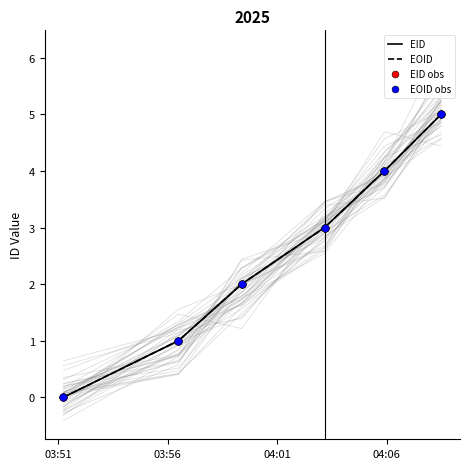

Which series contains the highest Y value?

EID